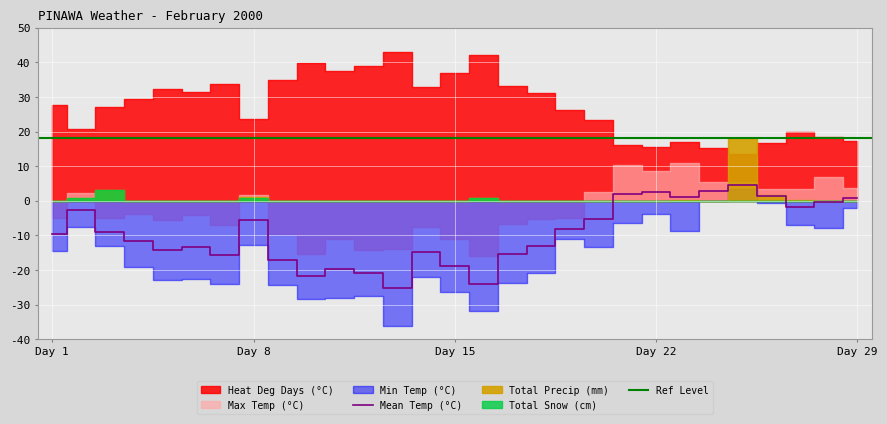

What is the maximum value for Max Temp (°C)?

10.8